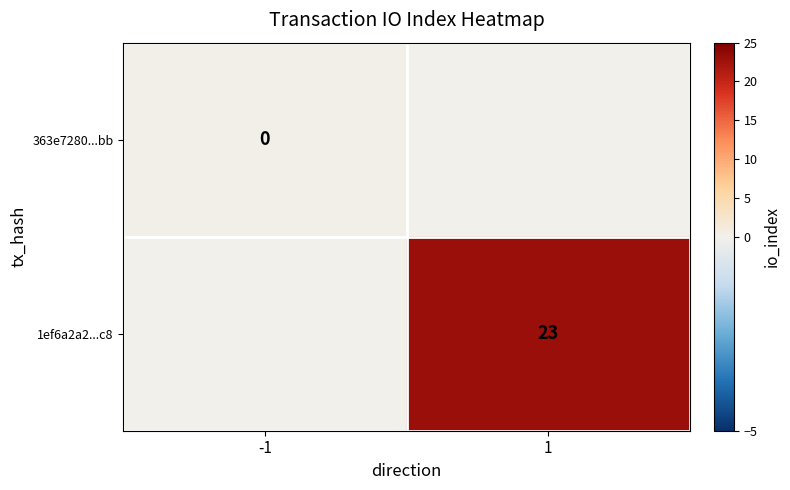

Is it true that 1ef6a2a2...c8 equals 32 at 1?

False